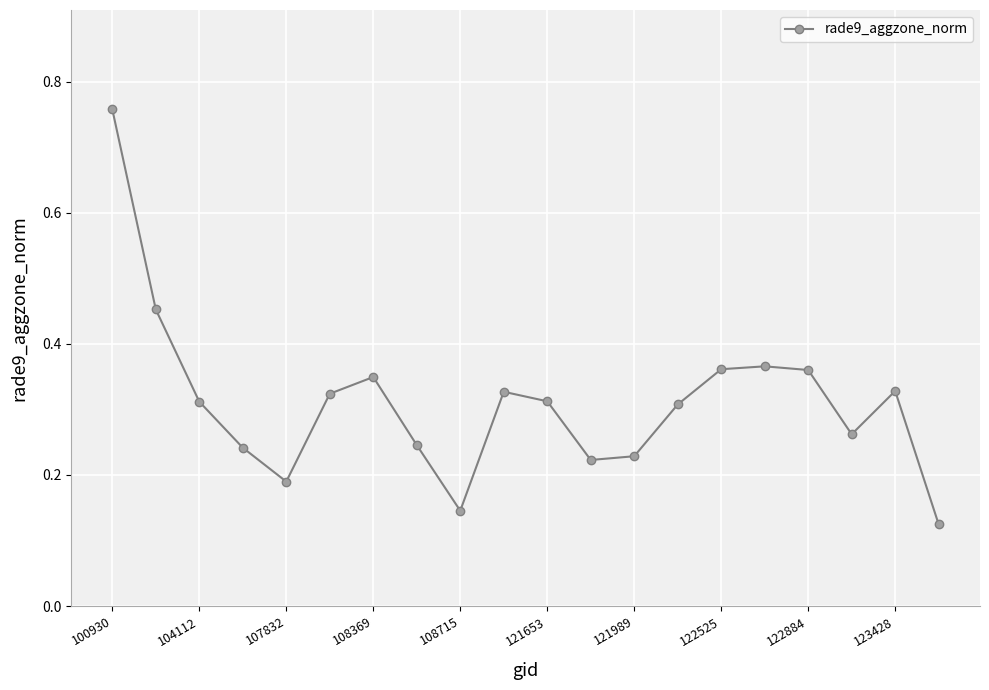

What is the difference between the maximum and minimum values?

0.6